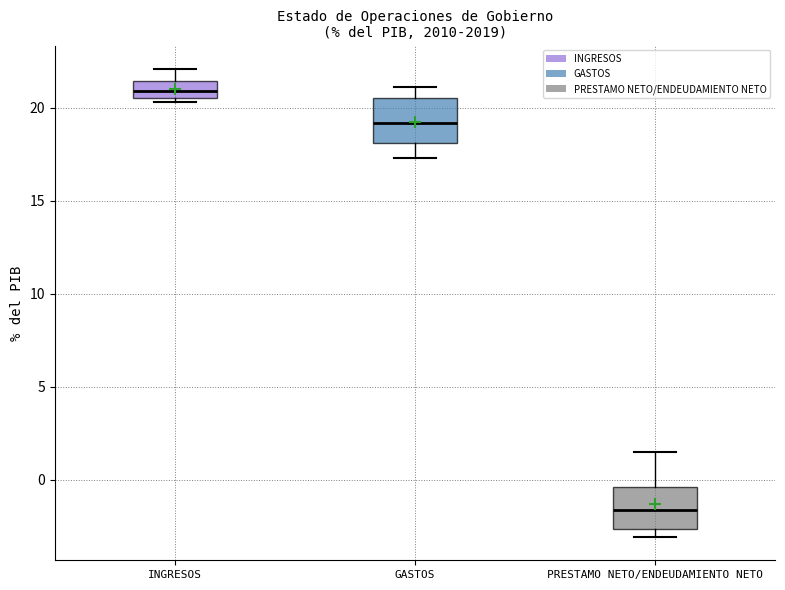

Reading left to right, transcribe this box plot: for each box, give where its median line is, the range the box spans, and where its two whiskers end, as read against the y-axis. The values are not printed on the chart, so give them approximately, as read against the axis.

INGRESOS: median 21.0, box 20.5 to 21.5, whiskers 20.5 (just below the box's lower edge) to 22.0
GASTOS: median 19.0, box 18.0 to 20.5, whiskers 17.5 to 21.0
PRESTAMO NETO/ENDEUDAMIENTO NETO: median -1.5, box -2.5 to -0.5, whiskers -3.0 to 1.5